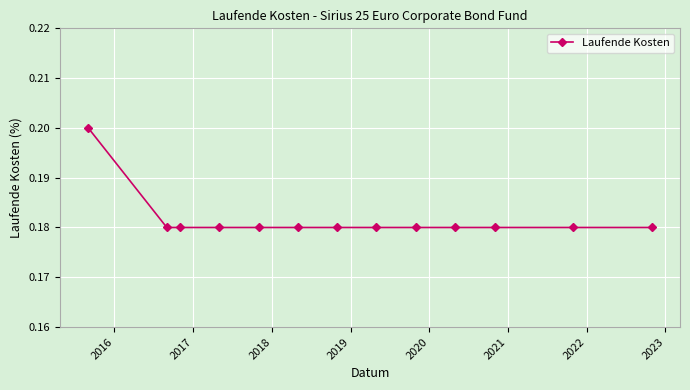

What is the sum of all values?

2.4